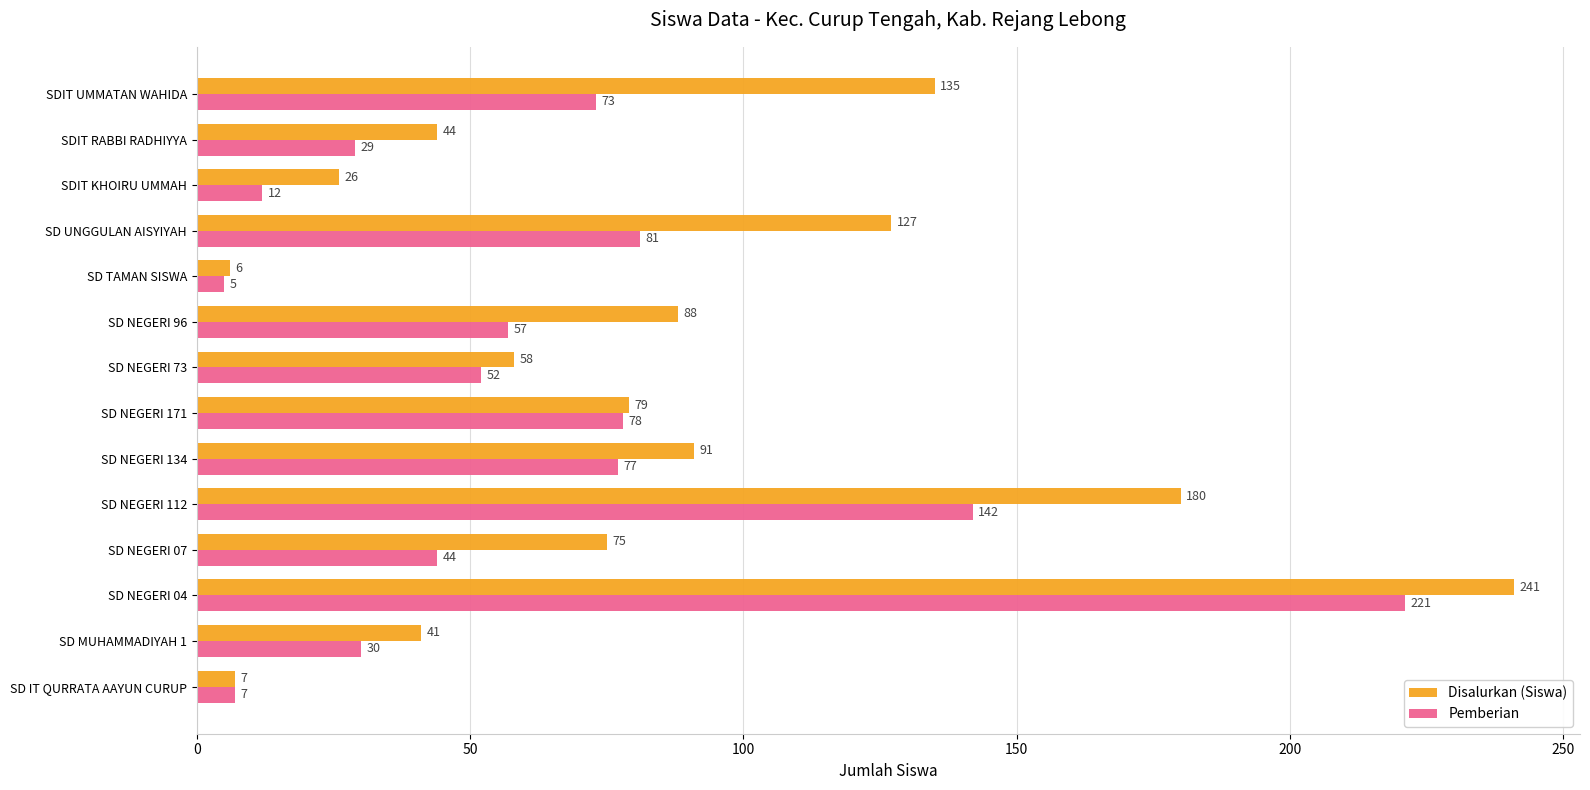

What is the approximate value of Disalurkan (Siswa) at SD NEGERI 112?

180